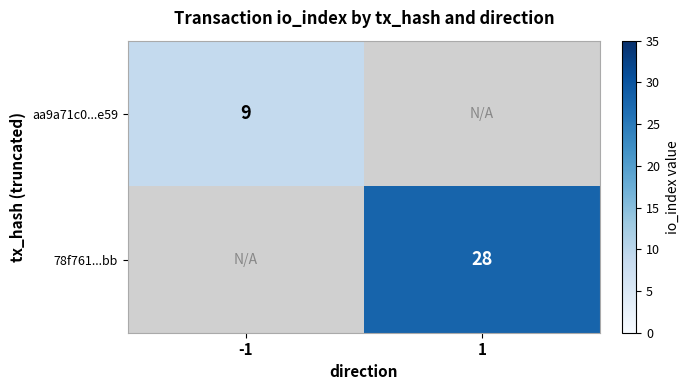

True or false: aa9a71c0...e59 has a value of 14 at -1.

False